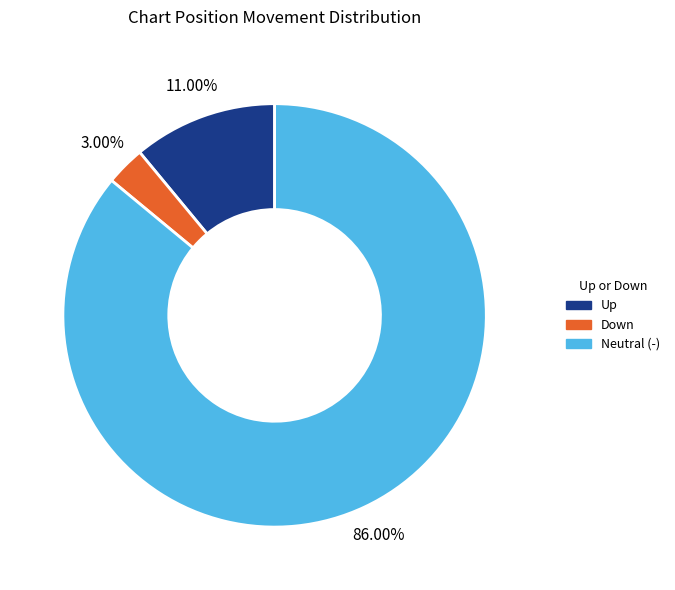

To the nearest percent, what is the difference between the largest and smallest slice percentages?

83%